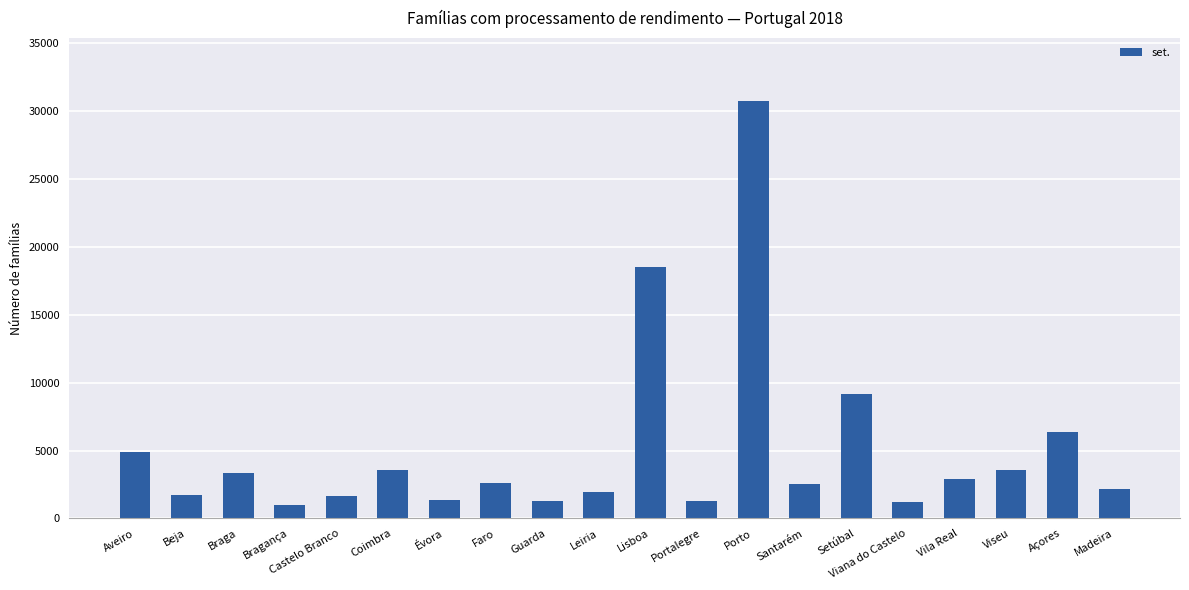

Is it true that the value at Braga is 3341?

True